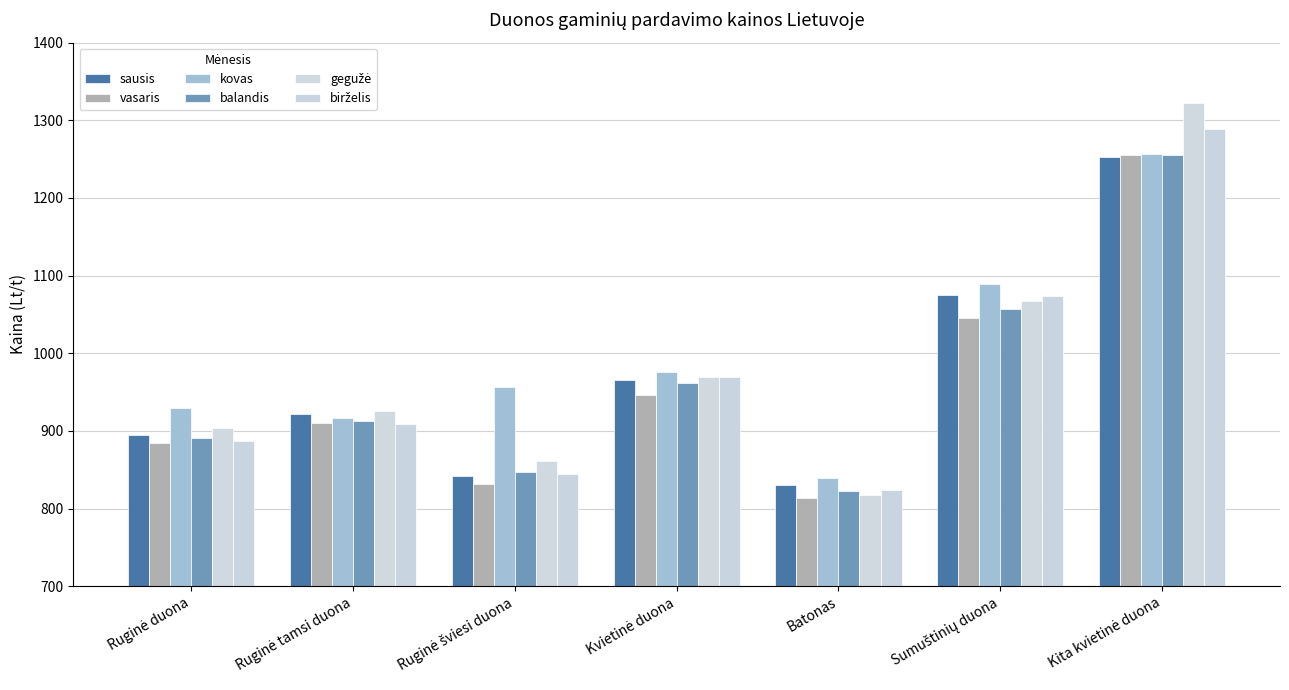

How many values in the kovas series are below 956?

3